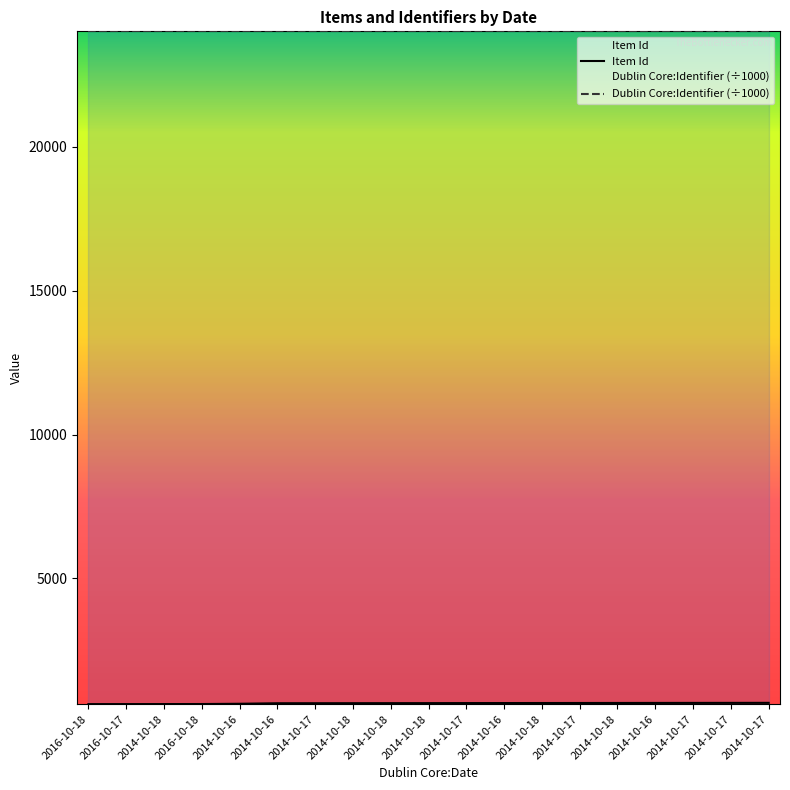

What is the spread (max minus min) of values at 2014-10-17?

23340.5